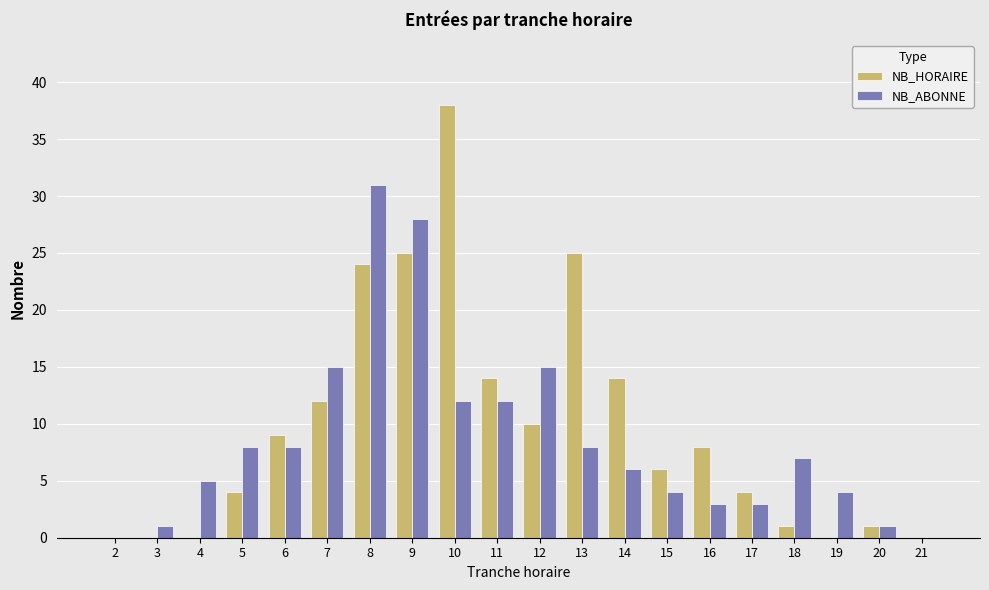

Which category has the highest value across all series?

10